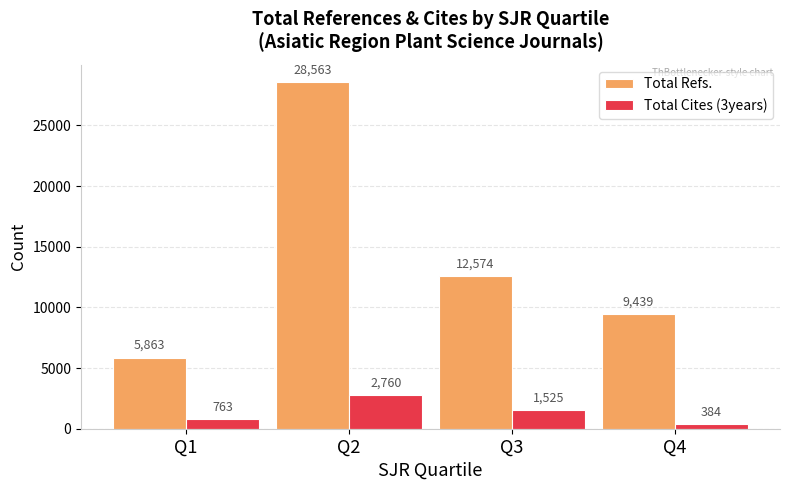

At which label is Total Cites (3years) closest to 1572?

Q3